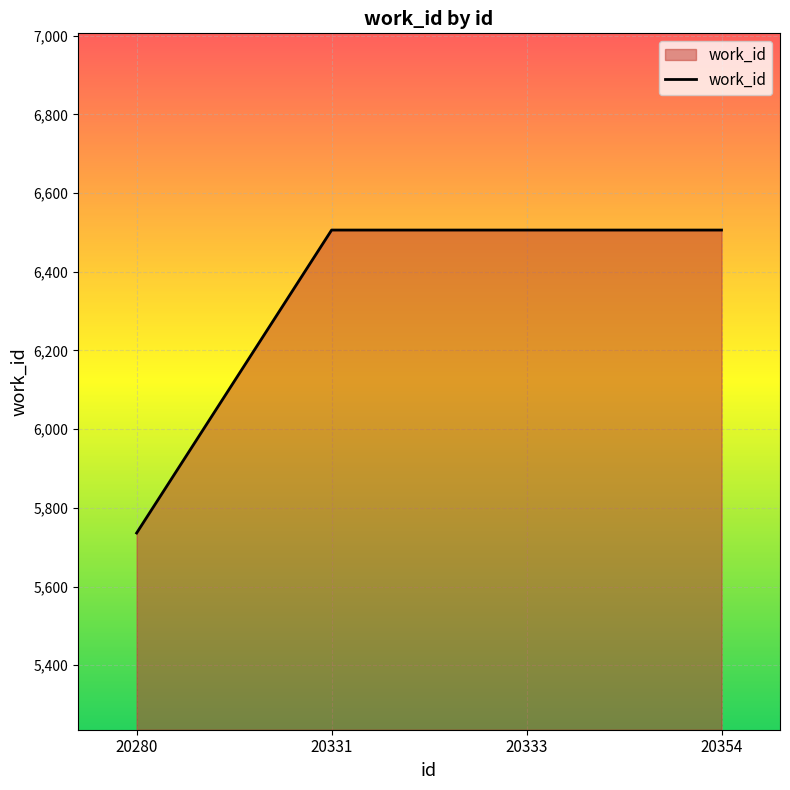

What is the greatest value displayed?

6506